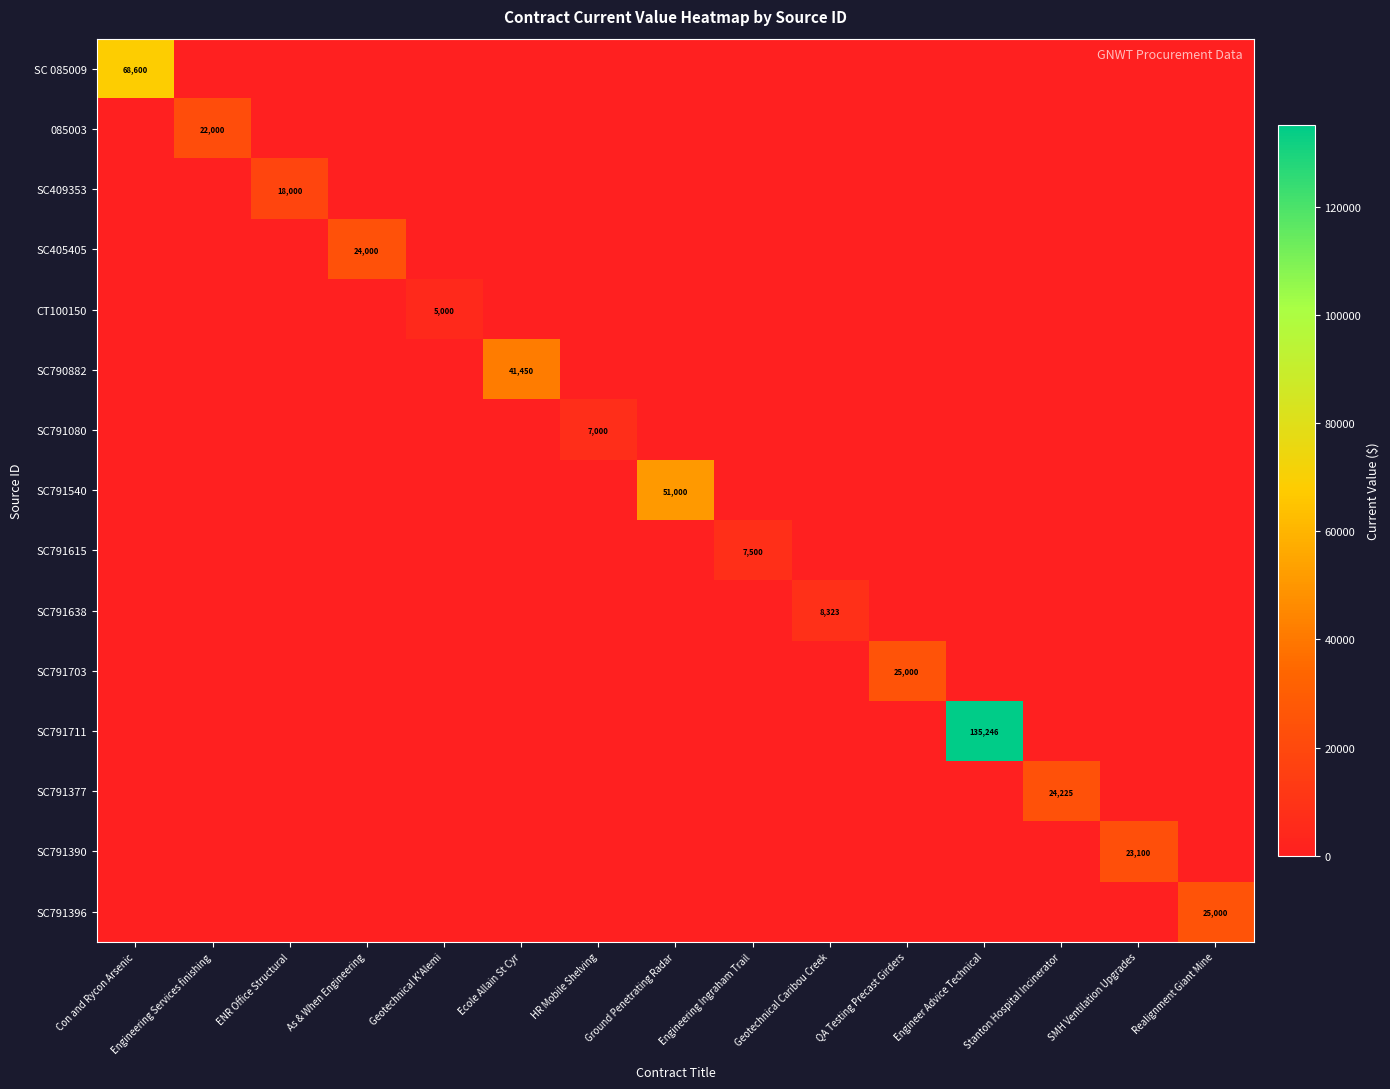

How many values in the SC409353 series exceed 0?

1